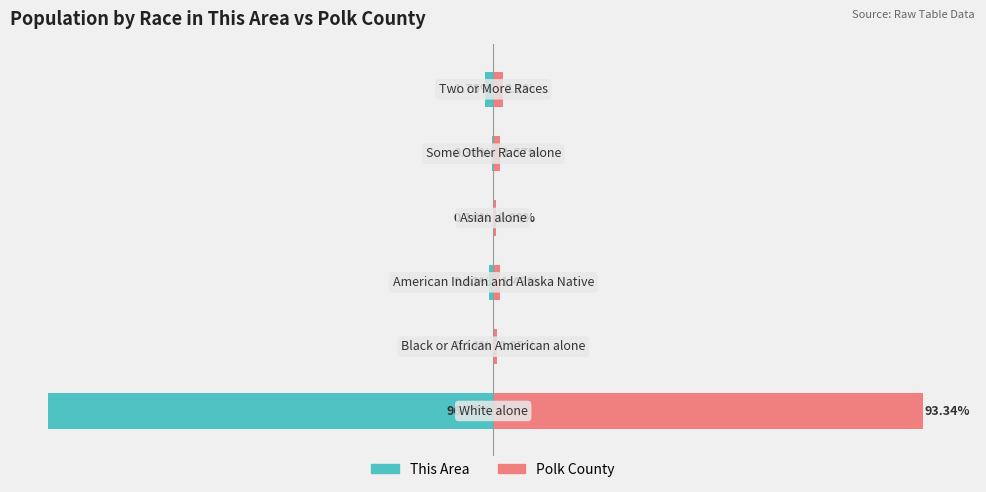

Reading left to right, transcribe all the data shown in this chart.

This Area: 0=-96.8	1=-0.1	2=-0.8	3=-0.1	4=-0.4	5=-1.8
Polk County: 0=93.3	1=0.8	2=1.4	3=0.7	4=1.6	5=2.1